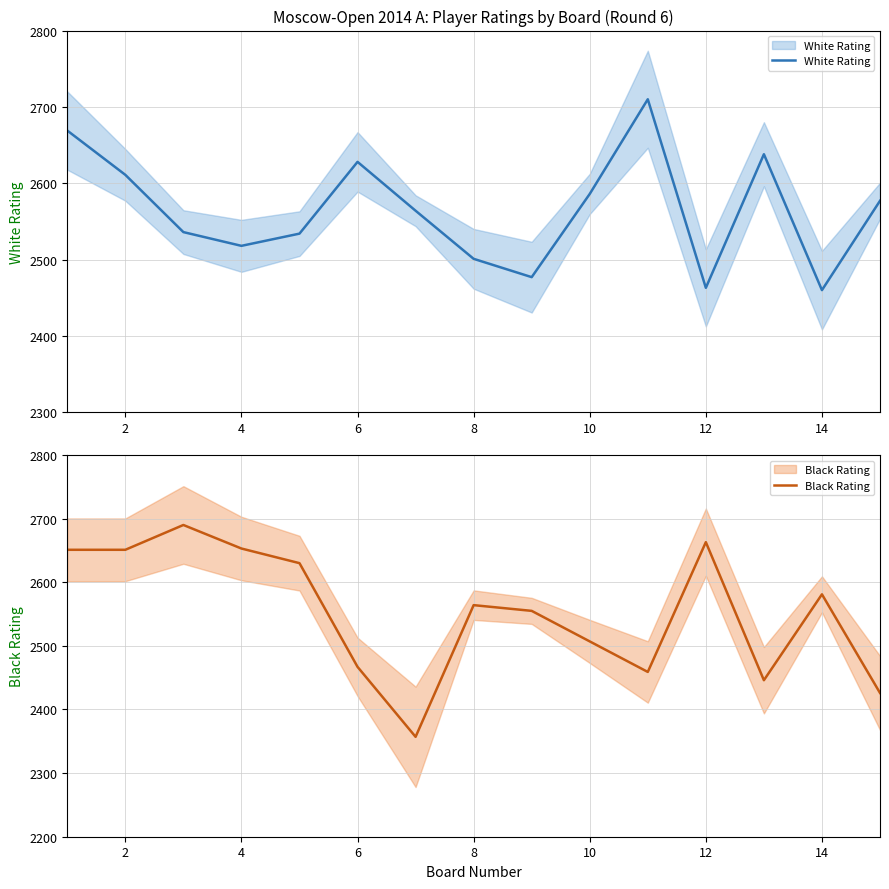

Which has a higher value, 14 or 12?

12